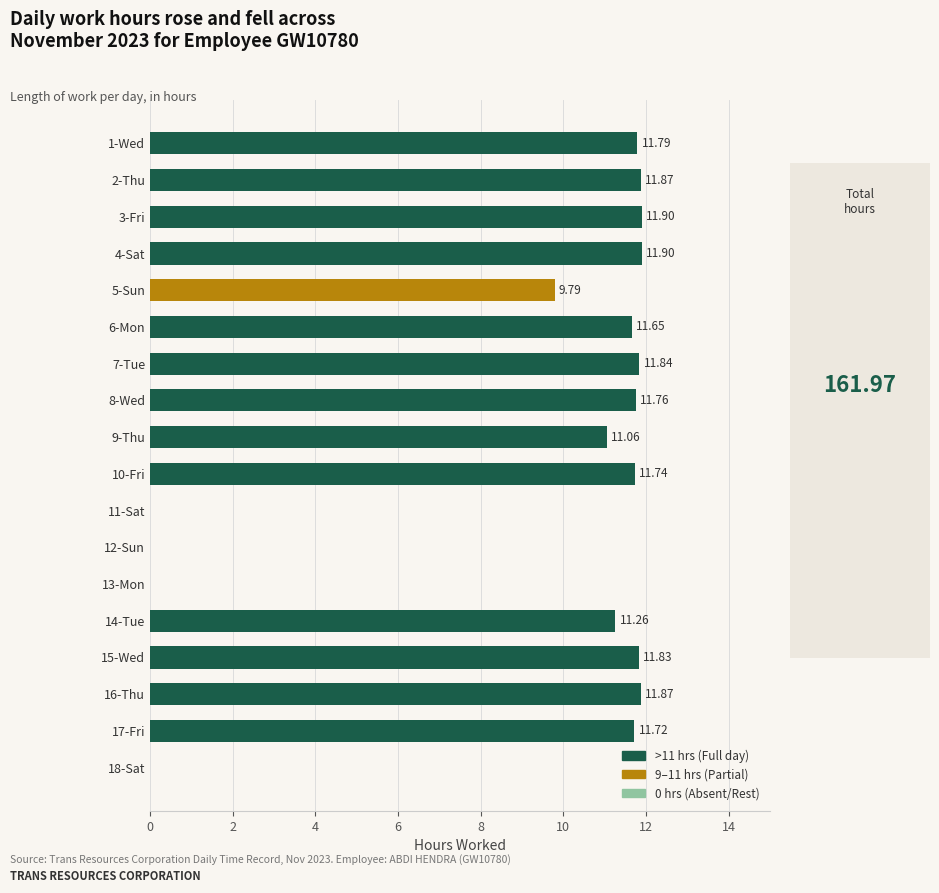

What is the ratio of the value at 14-Tue to the value at 5-Sun?

1.2